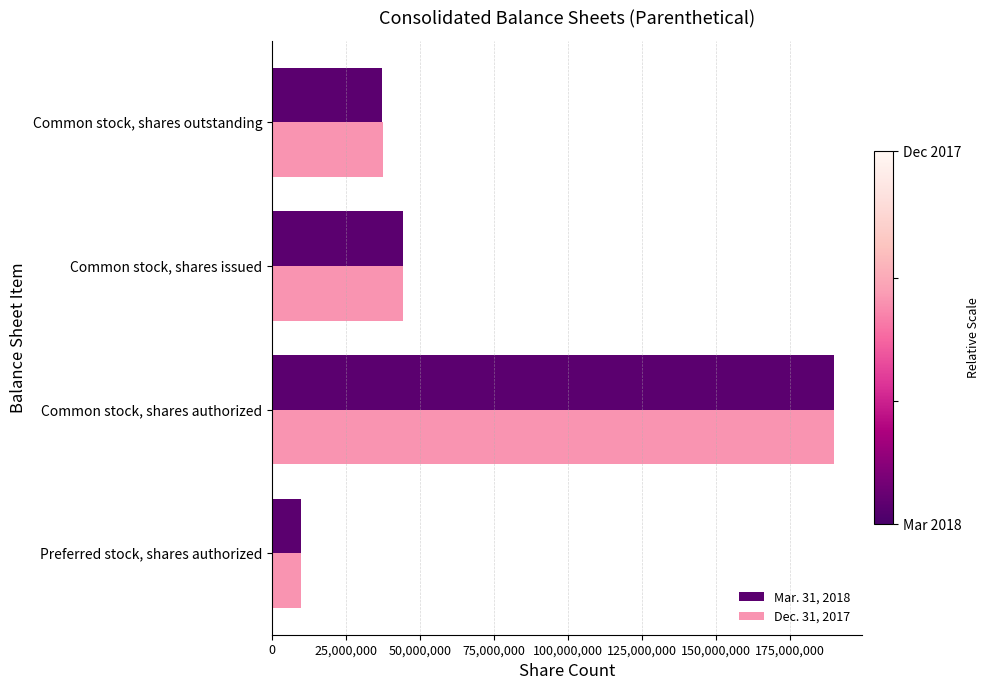

Is it true that Dec. 31, 2017 equals 124033338 at Common stock, shares authorized?

False